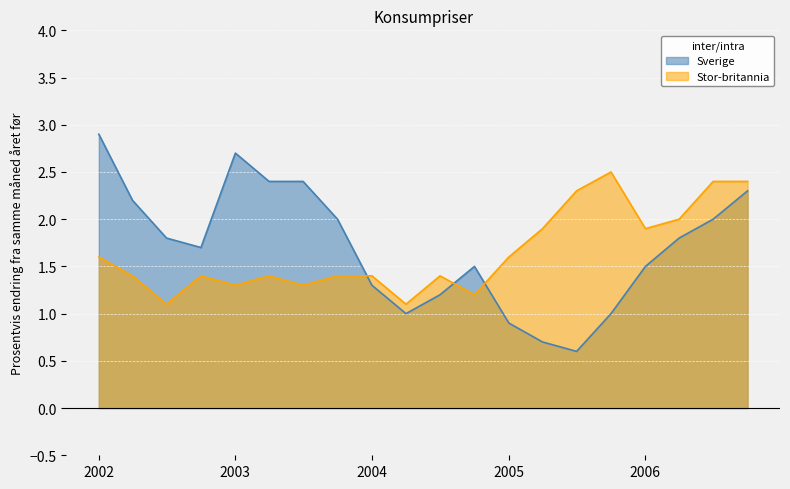

At which category does Sverige reach its first local peak?

2003